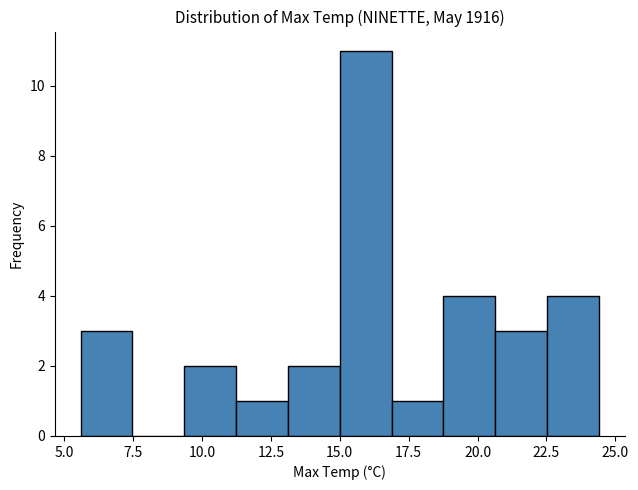

Read against the x-axis, roughly where is the centre of the tallest bar?

16.0